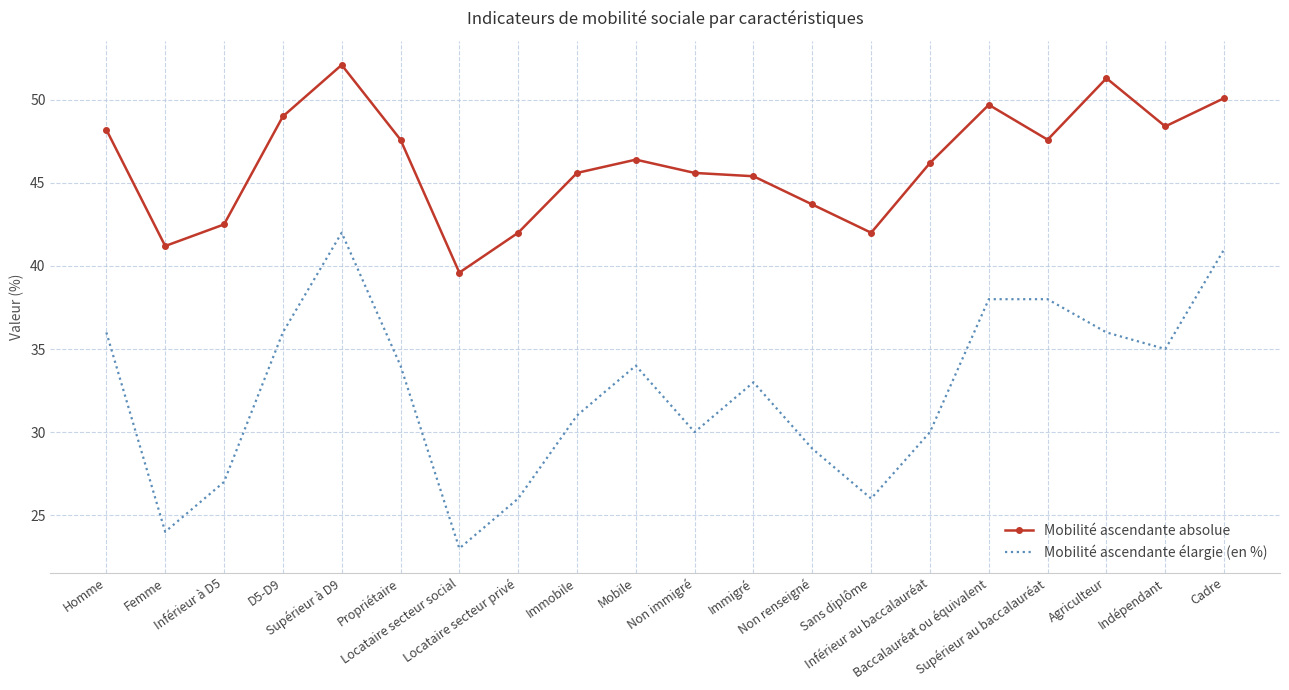

Which series has the widest spread of values?

Mobilité ascendante élargie (en %)